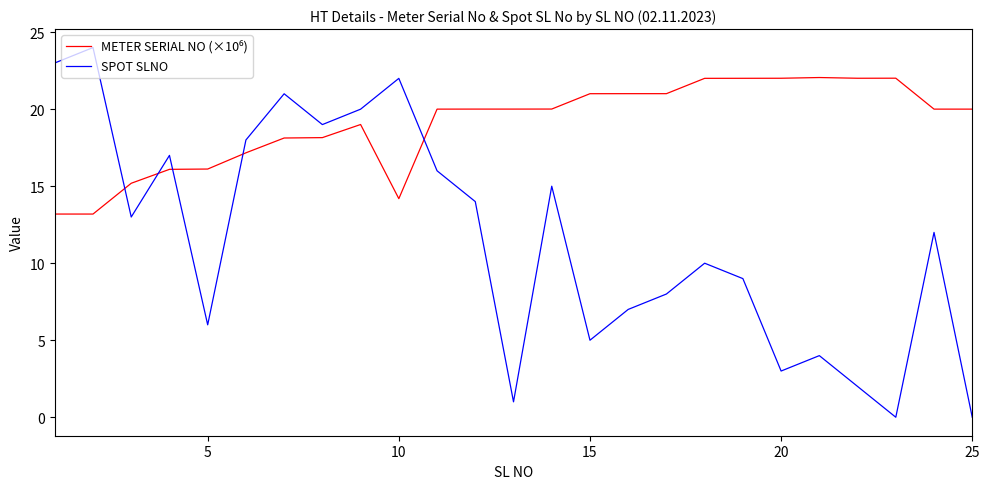

What is the difference between the maximum and minimum values in the SPOT SLNO series?

24.0